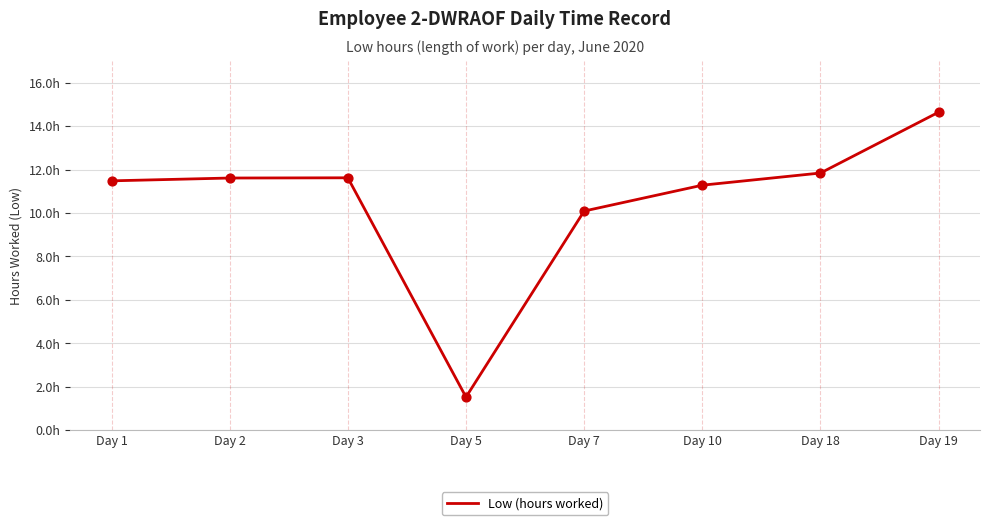

What is the ratio of the value at Day 18 to the value at Day 7?

1.2